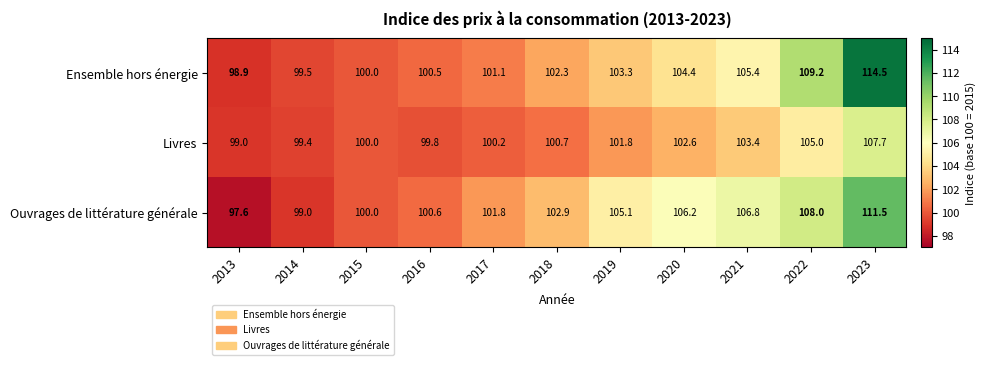

At 2016, list the series in order from largest to smallest.

Ouvrages de littérature générale, Ensemble hors énergie, Livres